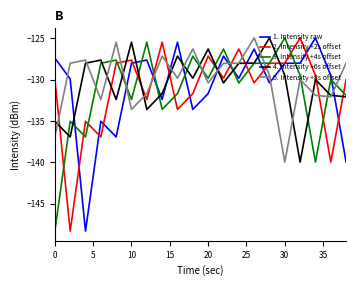

After their last crossing, which series has the higher values: 3. Intensity +4s offset or 1. Intensity raw?

3. Intensity +4s offset